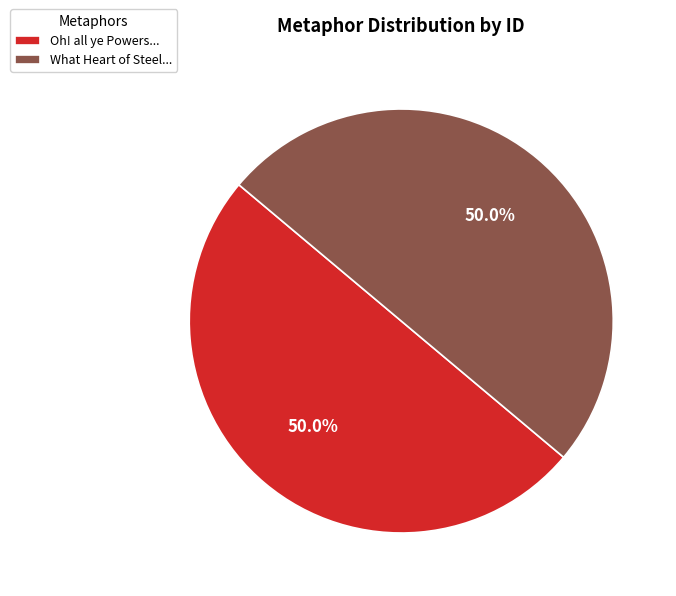

How many segments does this pie chart have?

2